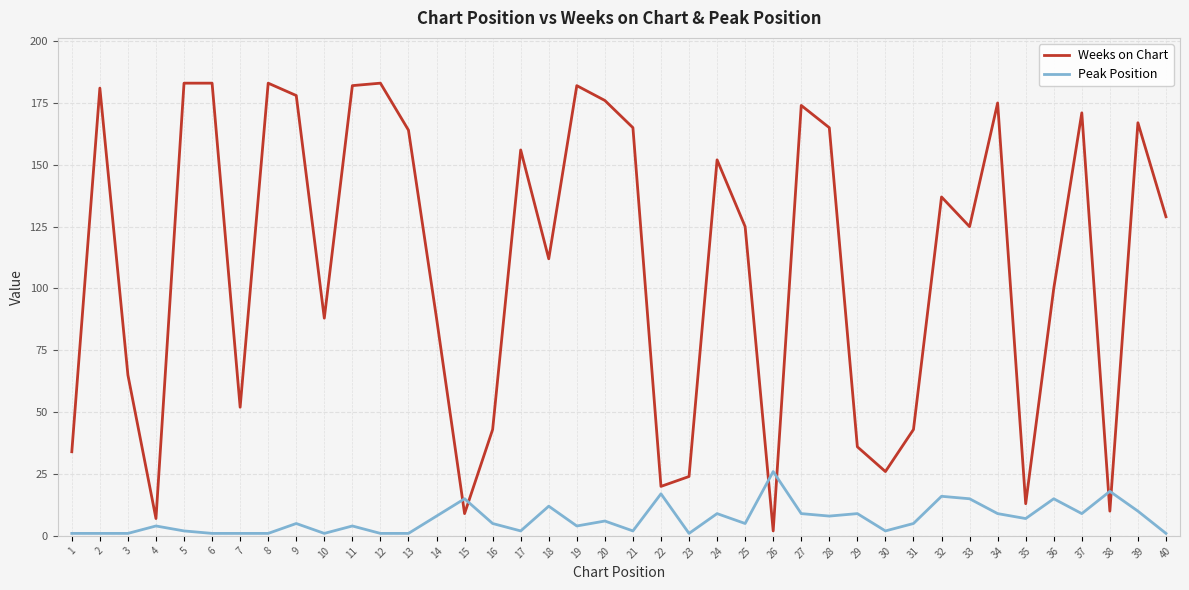

Between which two adjacent categories do Weeks on Chart and Peak Position first intersect?

14 and 15